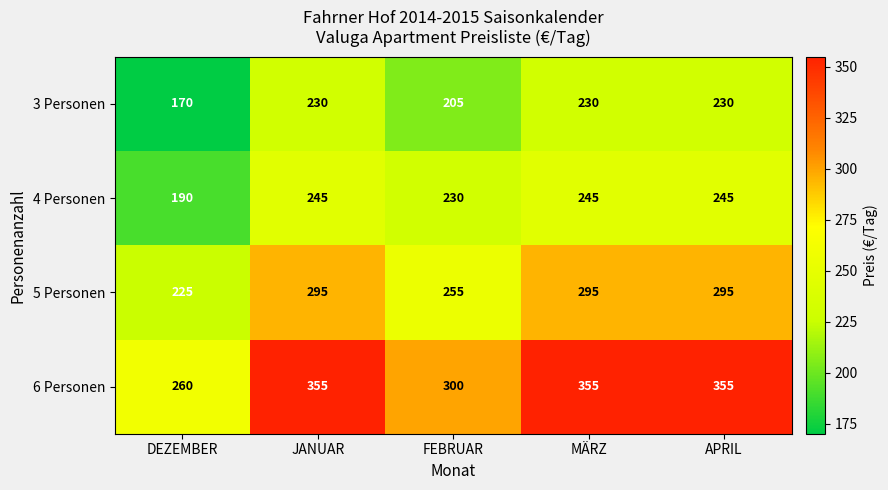

Rank the series by their maximum value, from lowest to highest.

3 Personen, 4 Personen, 5 Personen, 6 Personen